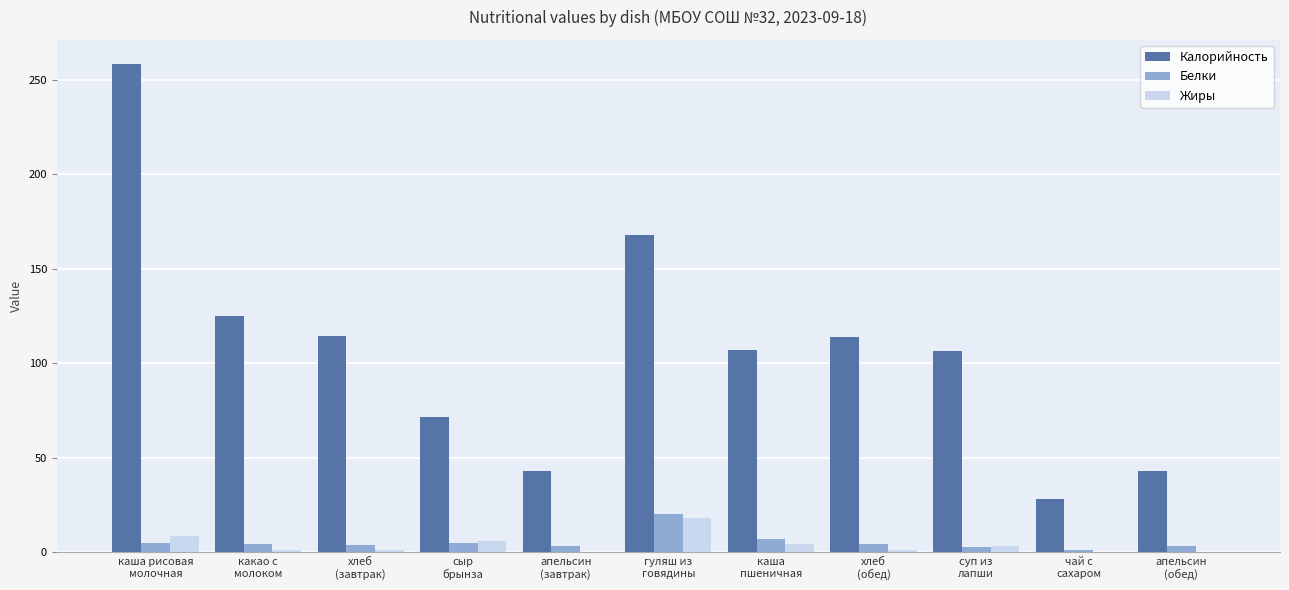

Which series has the largest total across all categories?

Калорийность